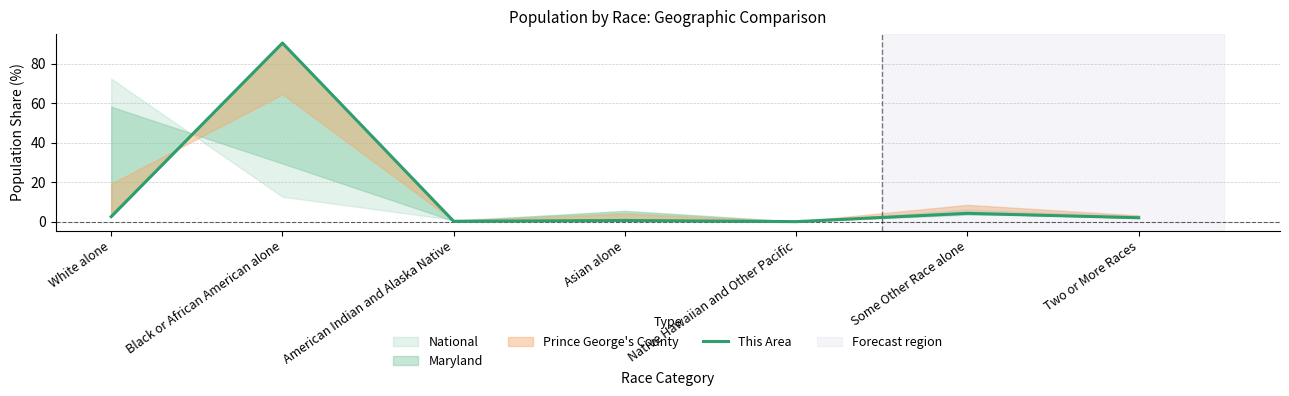

What is the difference between the maximum and minimum values?

90.4